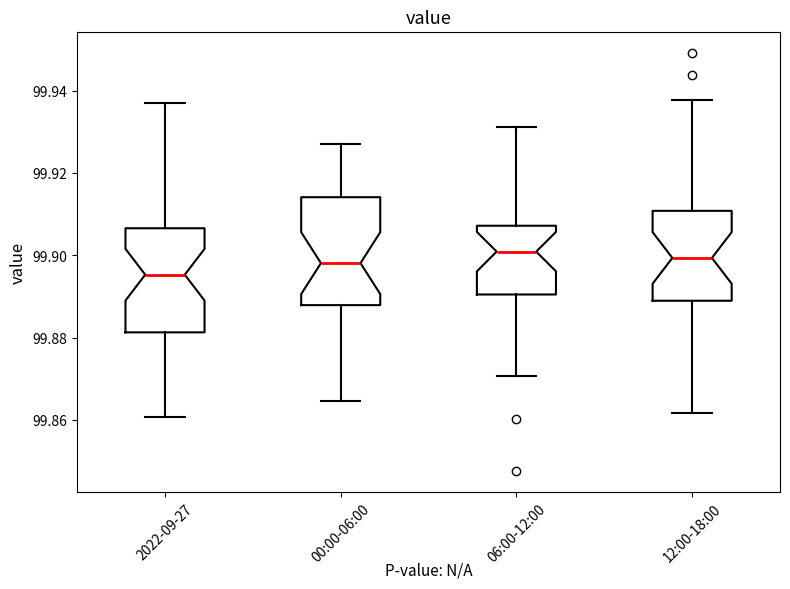

Reading left to right, read every box against the y-axis: the position of its median line, the range the box covers, and the ends of its whiskers. The values are not printed on the chart, so give them approximately, as read against the axis.

2022-09-27: median 99.896, box 99.882 to 99.906, whiskers 99.860 to 99.938
00:00-06:00: median 99.898, box 99.888 to 99.914, whiskers 99.864 to 99.928
06:00-12:00: median 99.900, box 99.890 to 99.908, whiskers 99.870 to 99.932
12:00-18:00: median 99.900, box 99.888 to 99.910, whiskers 99.862 to 99.938